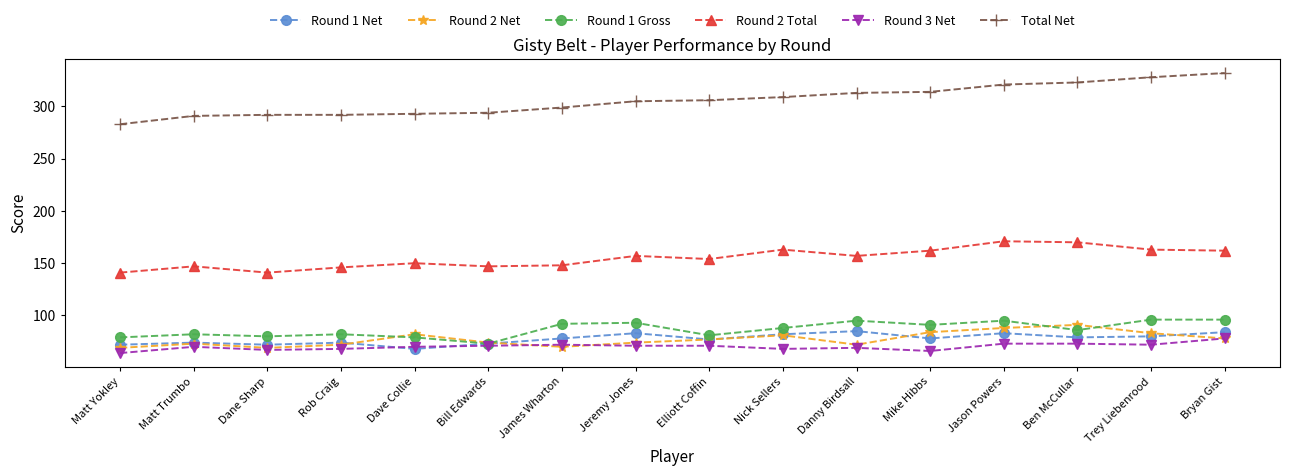

How many lines are shown in the chart?

6